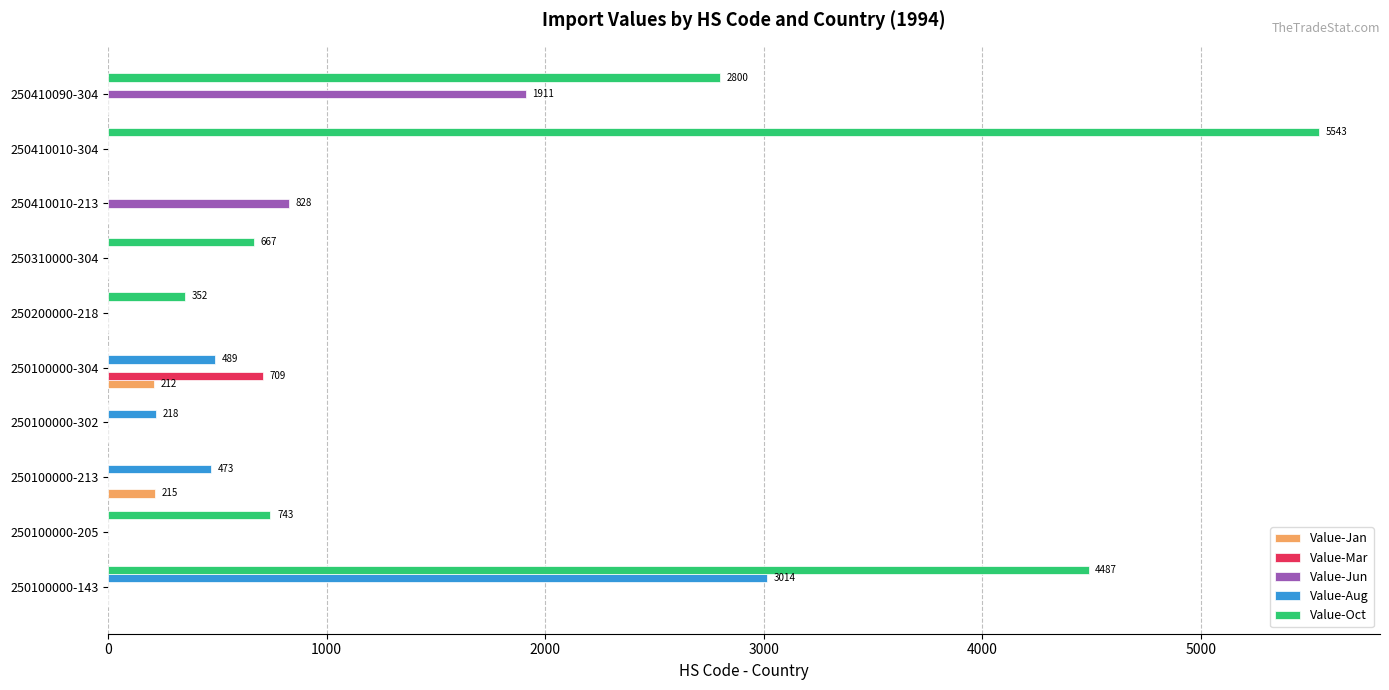

Which series changed the most between 250100000-143 and 250100000-213?

Value-Oct